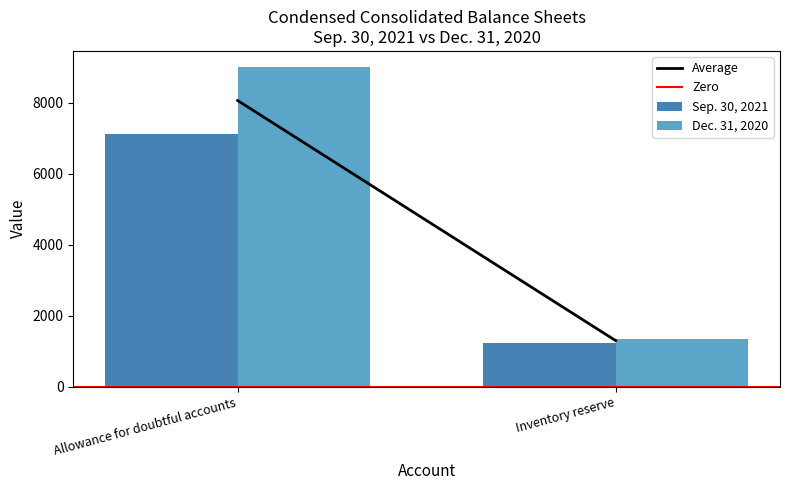

List the series in order of their peak value, lowest first.

Sep. 30, 2021, Dec. 31, 2020